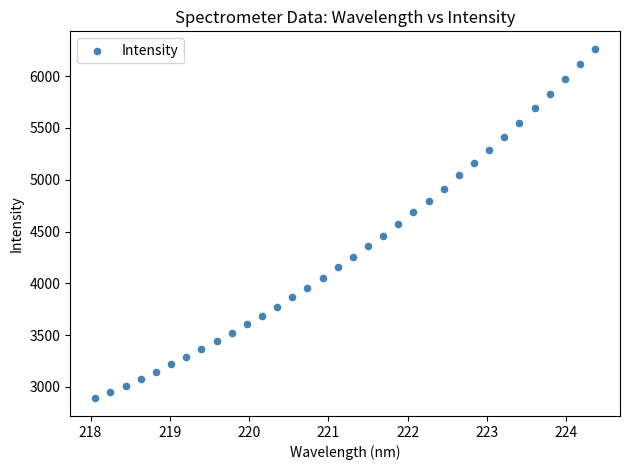

What is the range of X values (max minus min)?

6.3